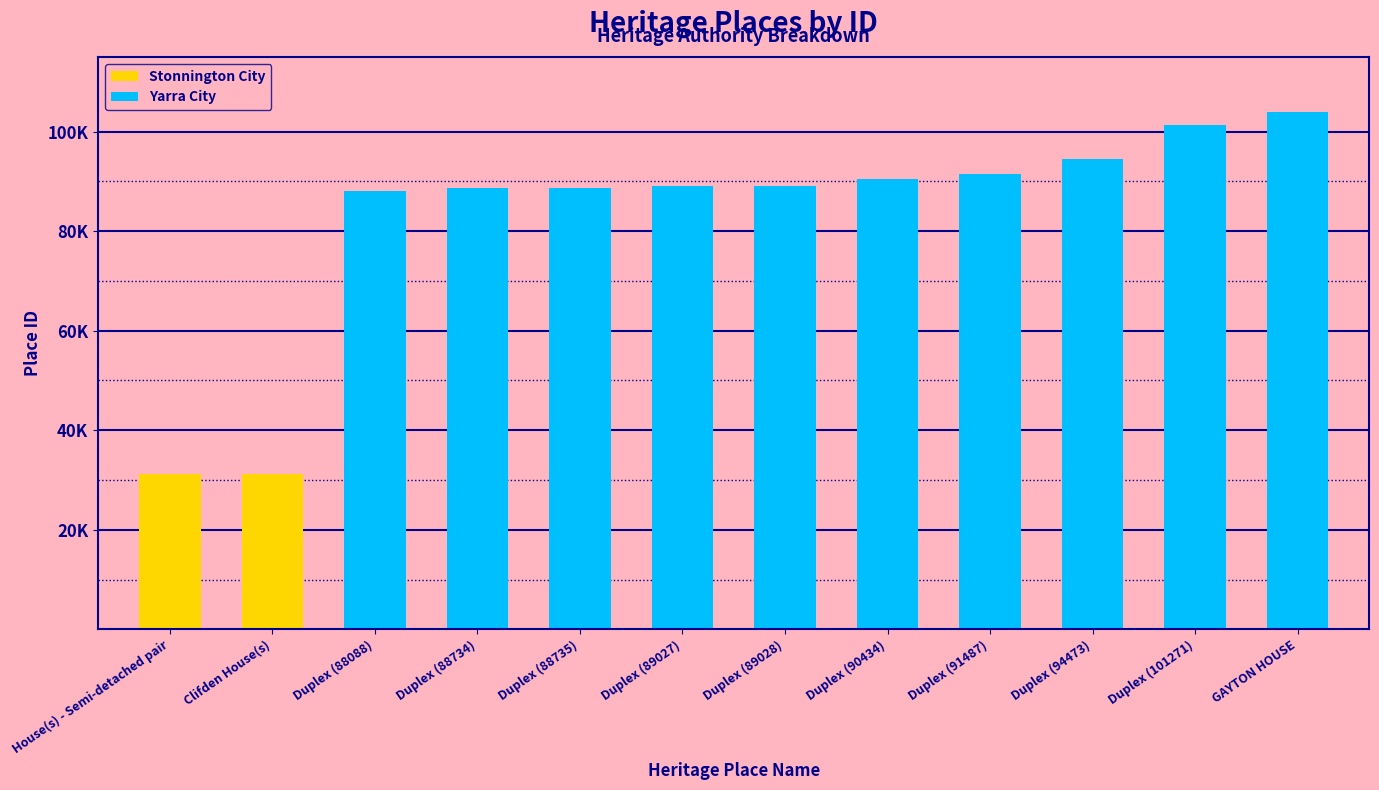

List the labels in order of value, largest first.

GAYTON HOUSE, Duplex (101271), Duplex (94473), Duplex (91487), Duplex (90434), Duplex (89028), Duplex (89027), Duplex (88735), Duplex (88734), Duplex (88088), Clifden House(s), House(s) - Semi-detached pair